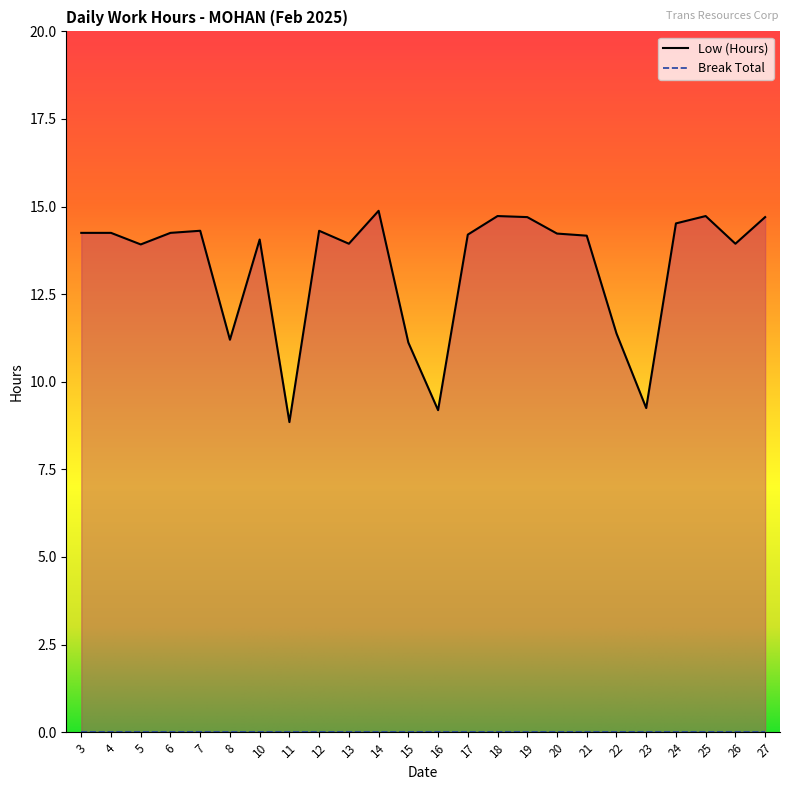

Rank the categories by value from highest to lowest.

14, 18, 25, 19, 27, 24, 7, 12, 3, 4, 6, 20, 17, 21, 10, 13, 26, 5, 22, 8, 15, 23, 16, 11